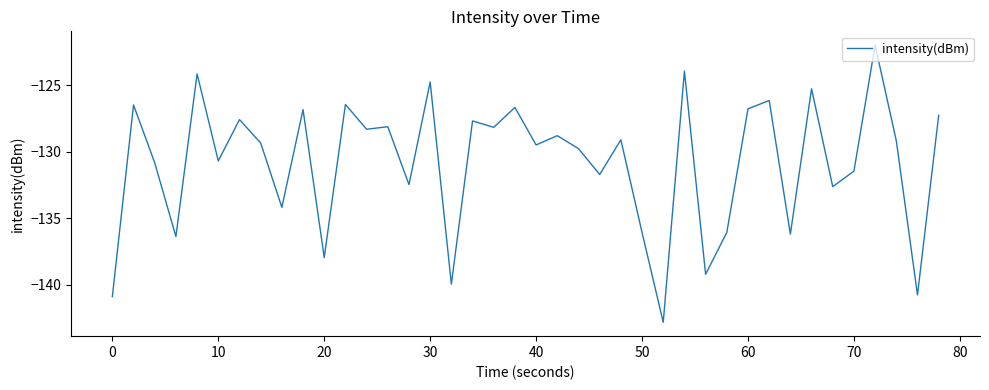

What is the difference between the maximum and minimum values?

20.8